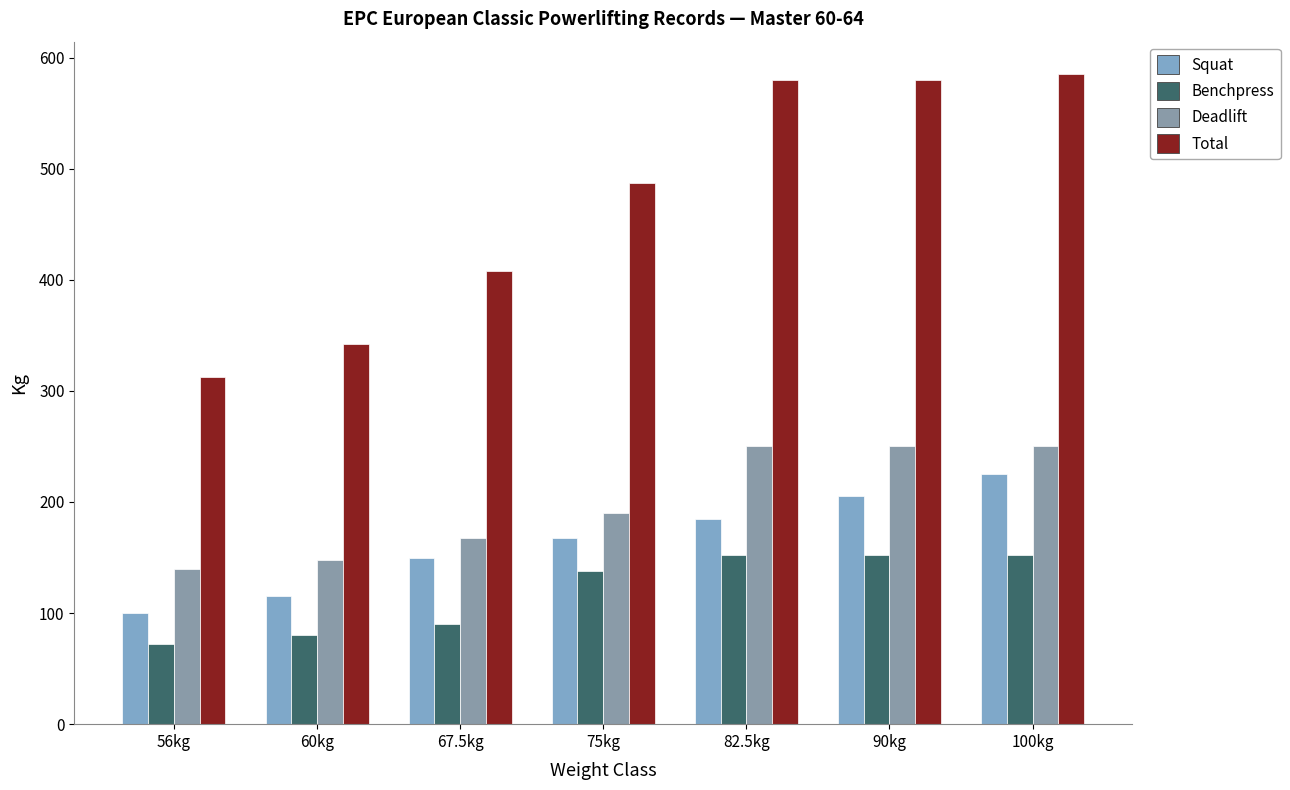

Where does the Deadlift series first go above 190?

82.5kg